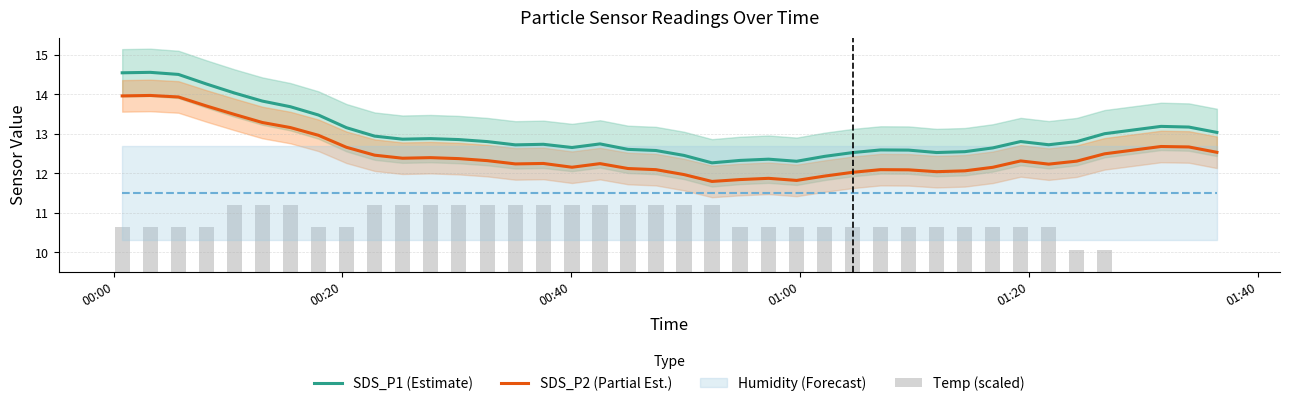

At how many categories does at least one series exceed 11?

40